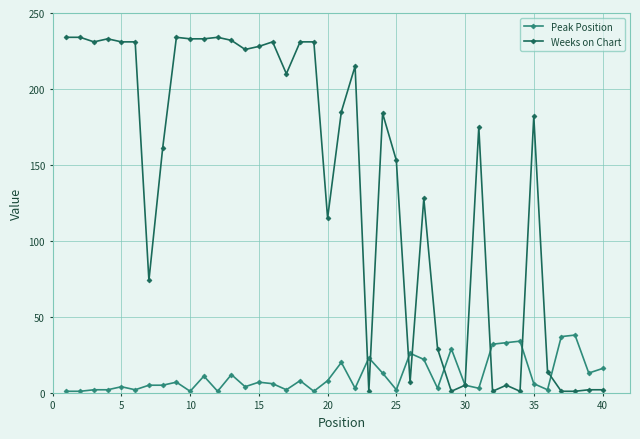

Which series has the largest range (max minus min)?

Weeks on Chart